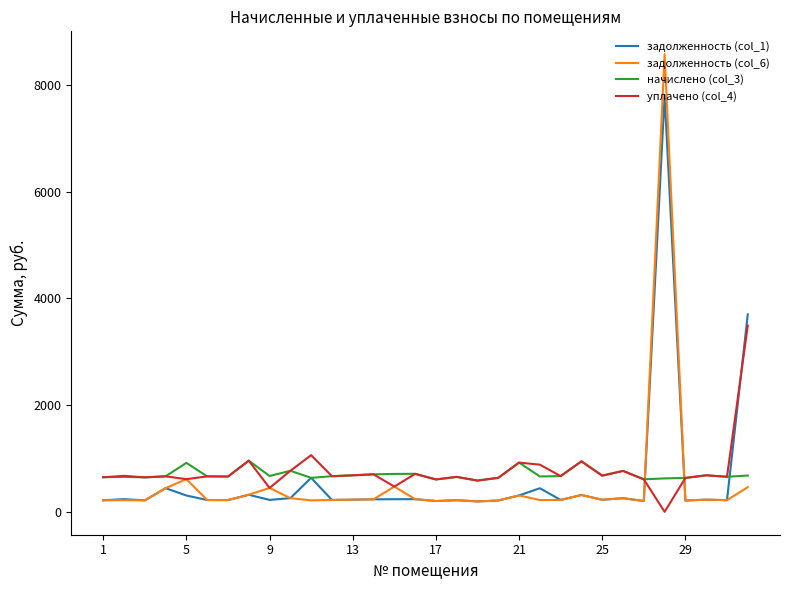

Rank the series by their maximum value, from highest to lowest.

задолженность (col_6), задолженность (col_1), уплачено (col_4), начислено (col_3)